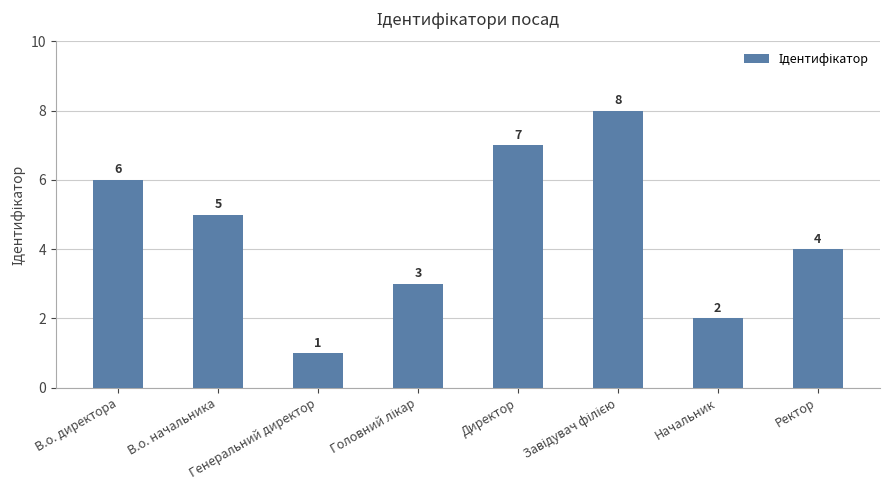

What is the change in value from В.о. директора to Генеральний директор?

-5